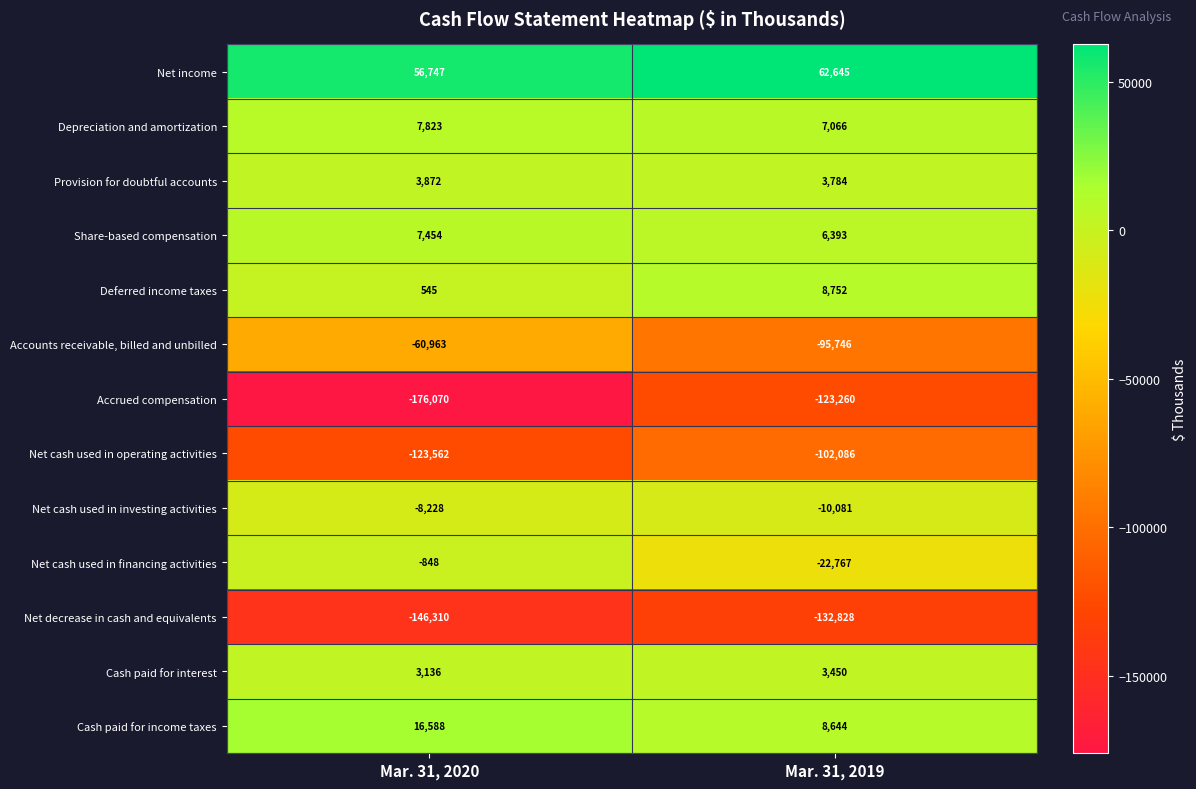

How many categories are shown in the chart?

2